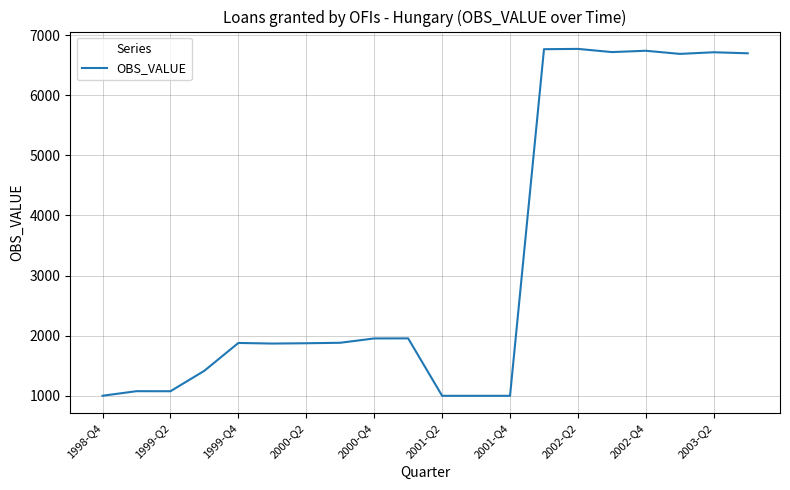

What is the maximum value shown in the chart?

6769